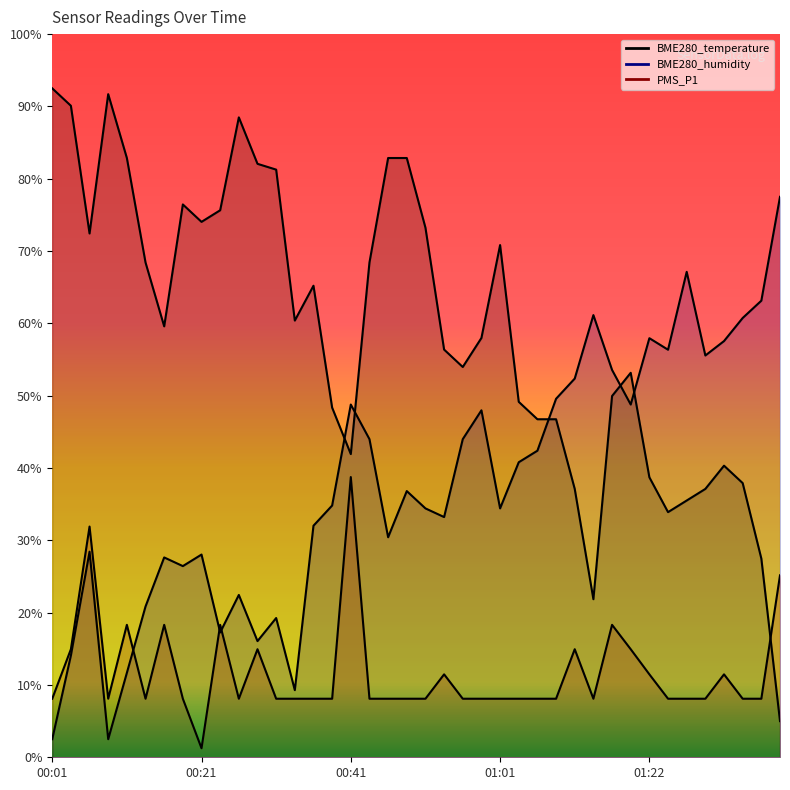

What value does the BME280_temperature series have at 00:46?

33.1